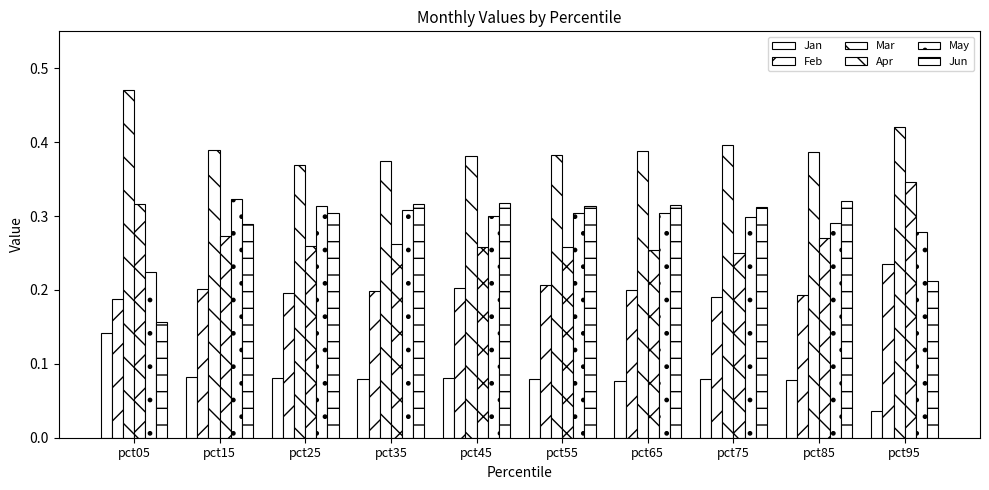

The value of Apr at pct85 is 0.3. True or false?

True